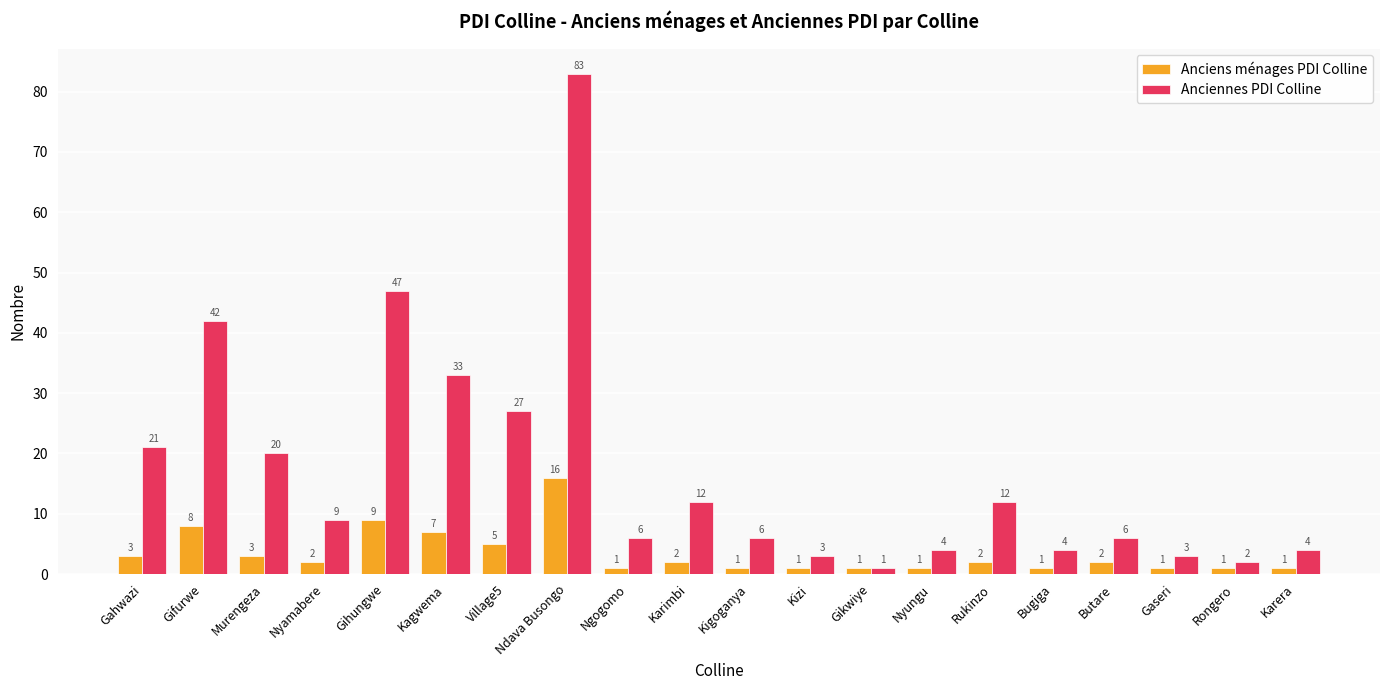

What is the sum of all Anciennes PDI Colline values?

345